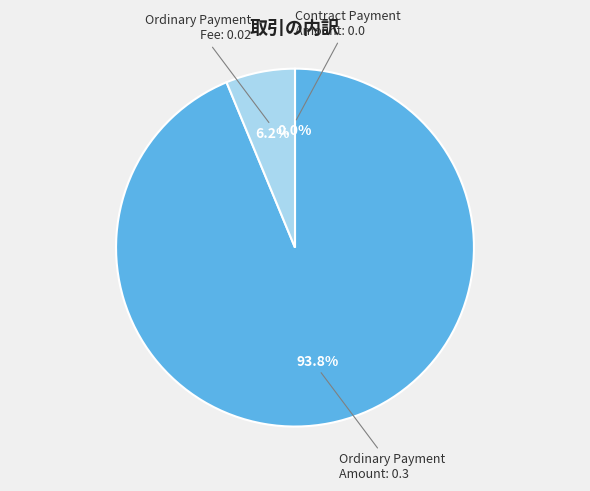

To the nearest percent, what portion does Ordinary Payment (Fee: 0.02) represent?

6%